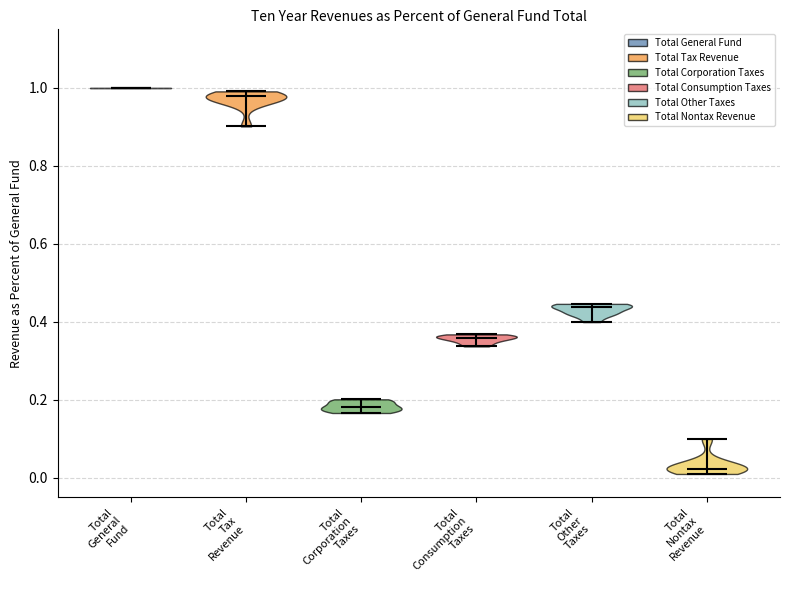

Where does the median line of the violin for Total Corporation Taxes sit on the y-axis? The values are not printed on the chart, so give them approximately, as read against the axis.

0.18